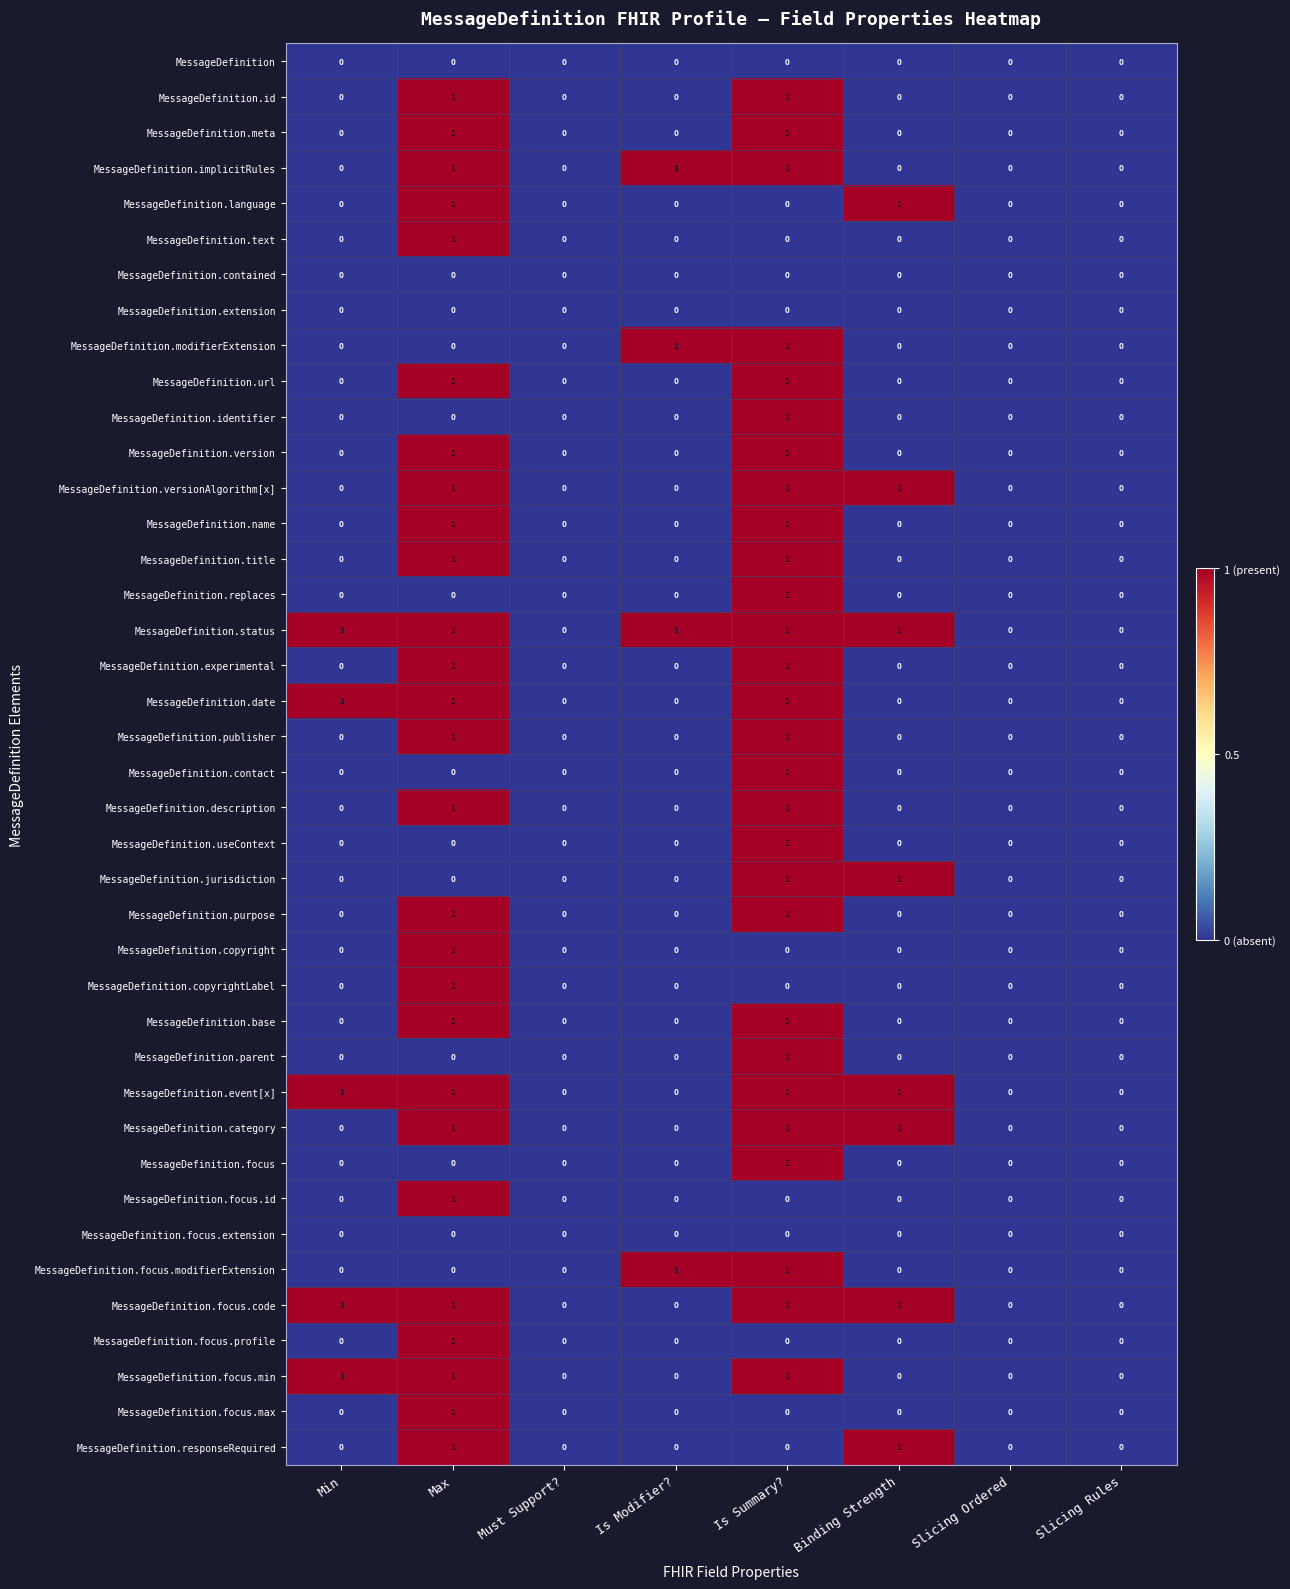

Which series has the largest total across all categories?

MessageDefinition.status